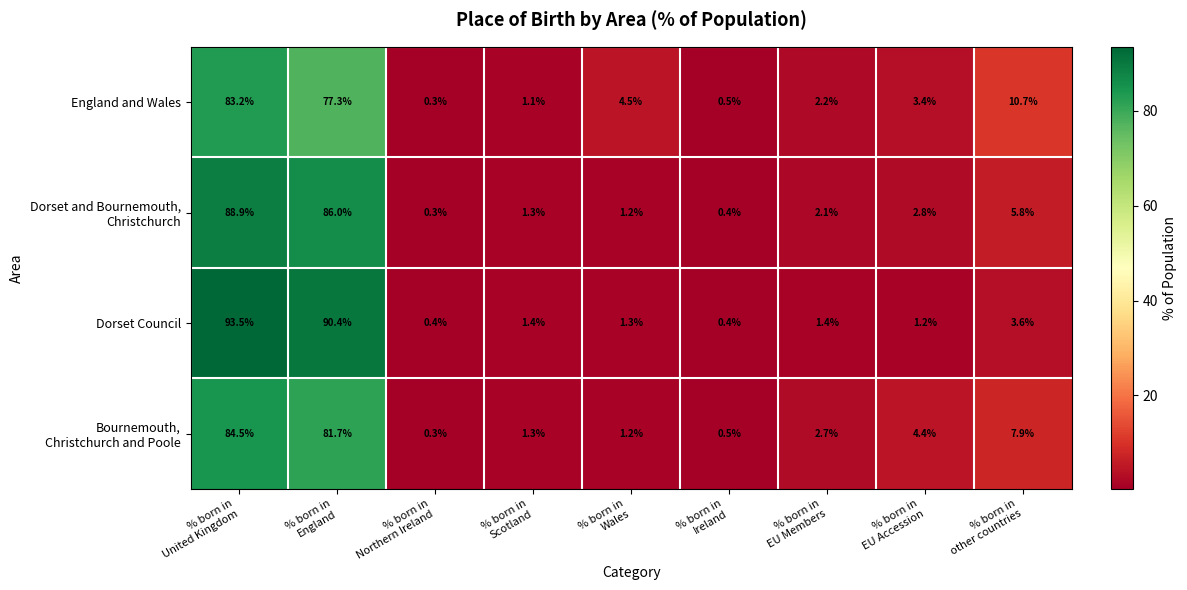

What is the difference between the maximum and minimum values in the England and Wales series?

82.9